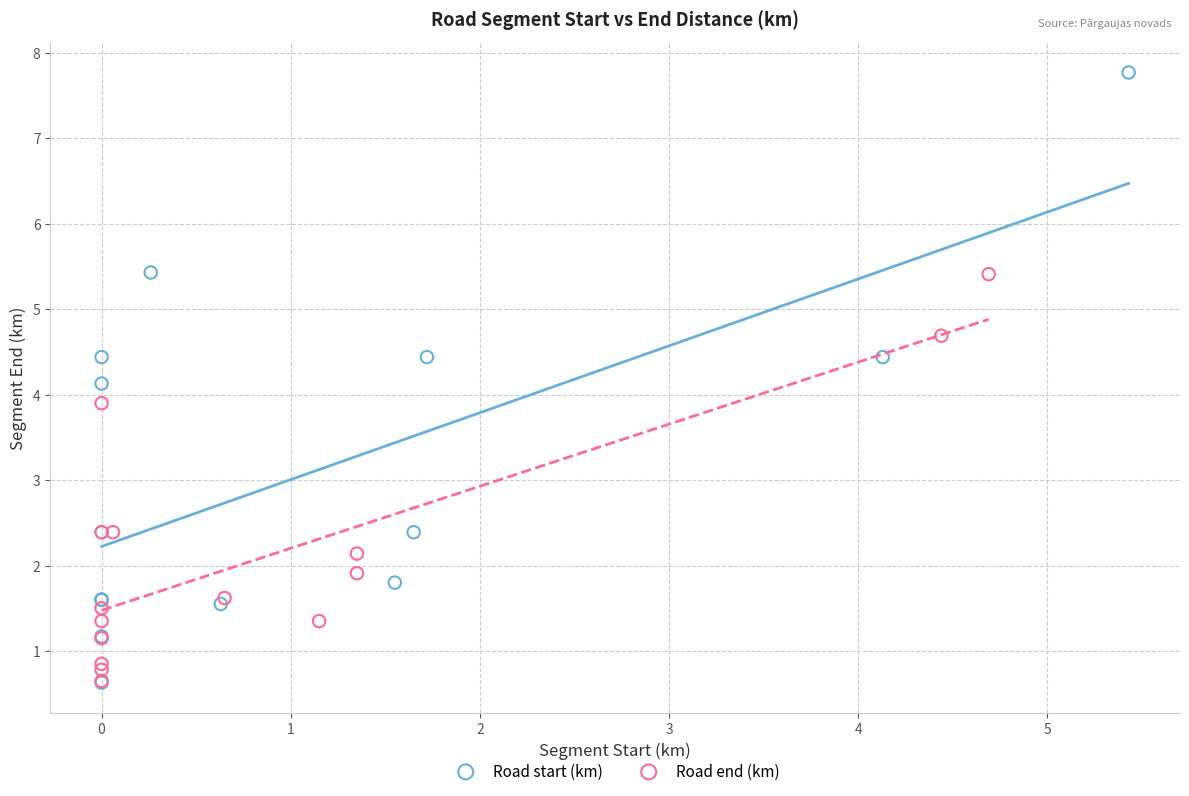

Which series has the largest Y range (max minus min)?

Road start (km)